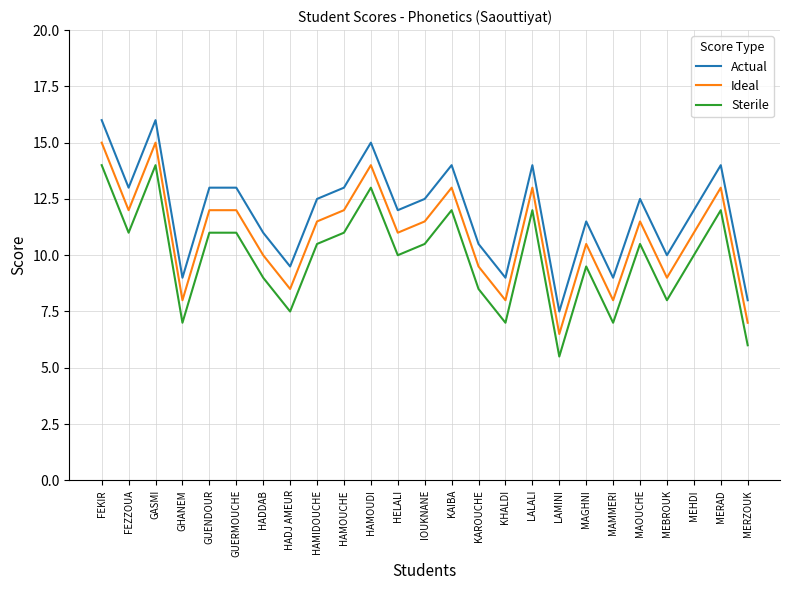

What is the sum of the Actual values at HADDAB and MERAD?

25.0